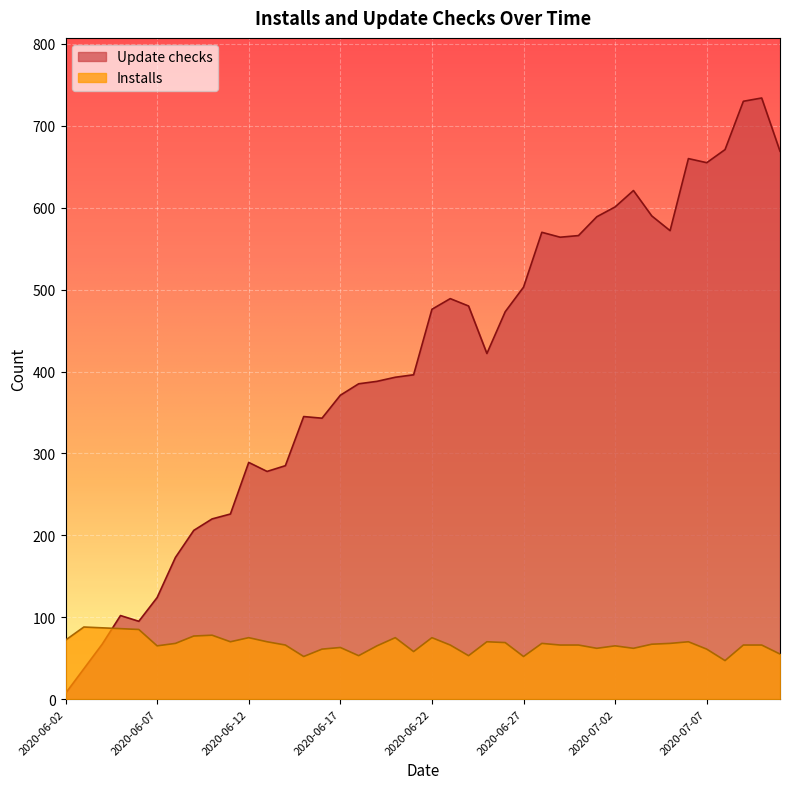

How many data points in Update checks are above 422?

19